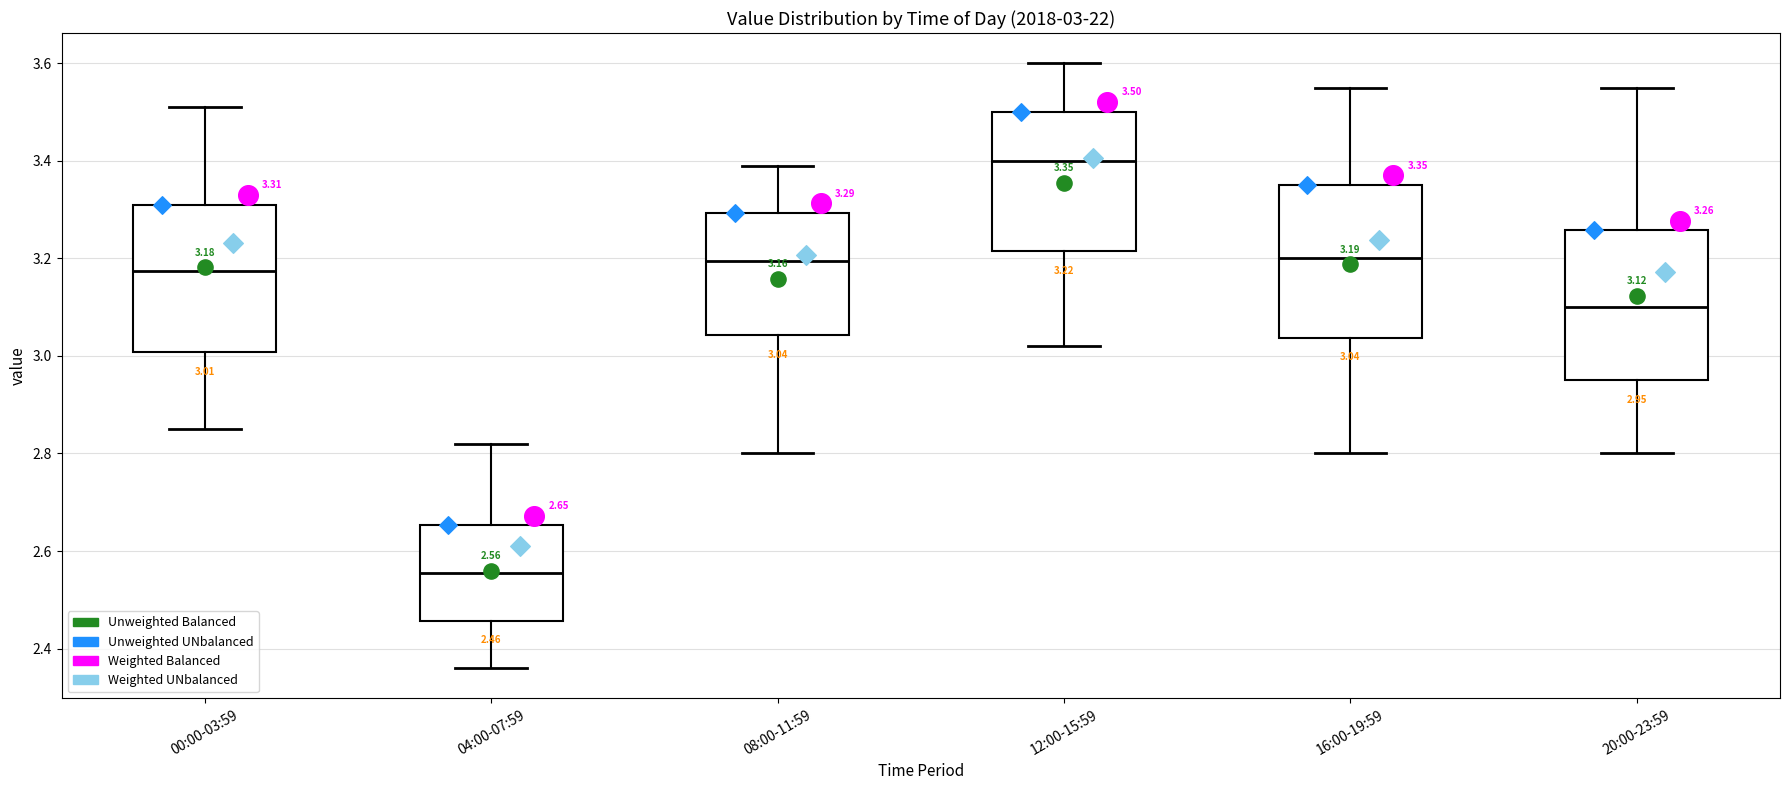

Which box has the highest median line?

12:00-15:59